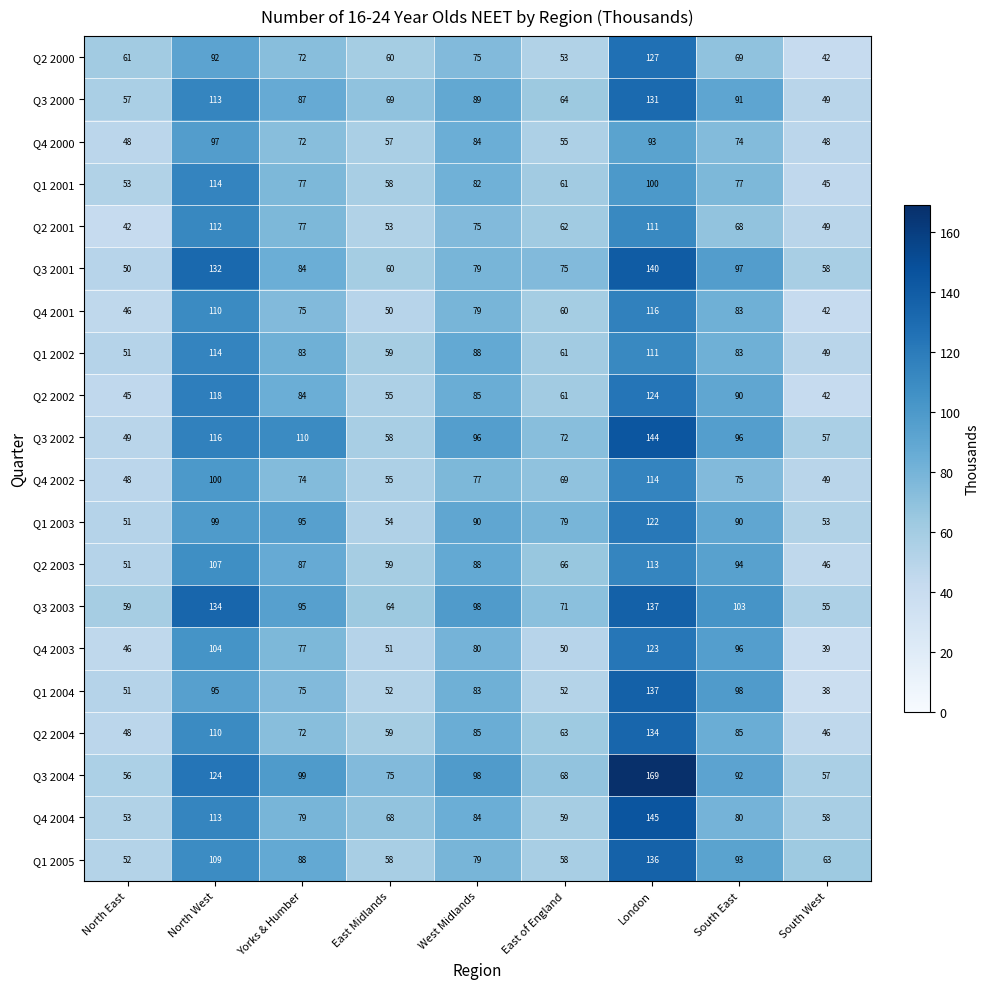

True or false: Q1 2005 has a value of 116 at West Midlands.

False